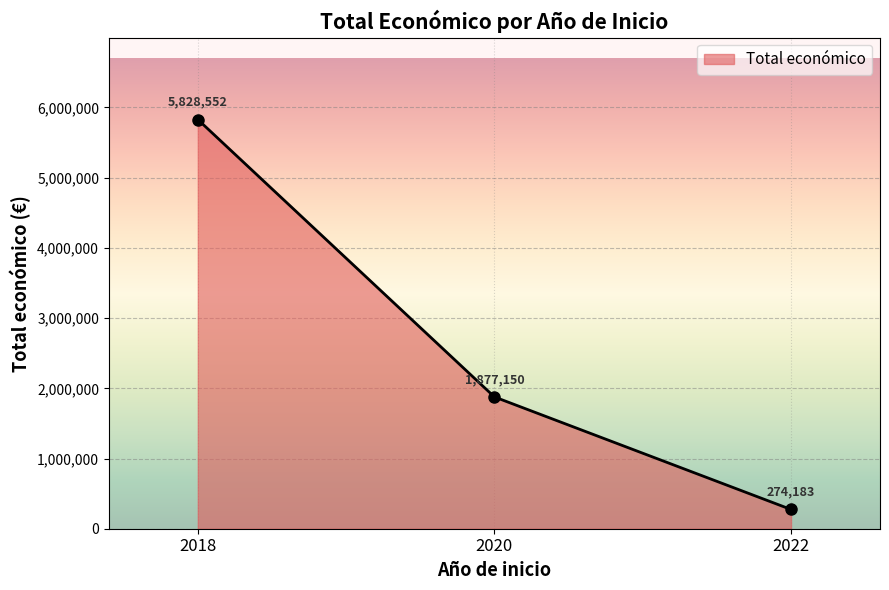

How many lines are shown in the chart?

1